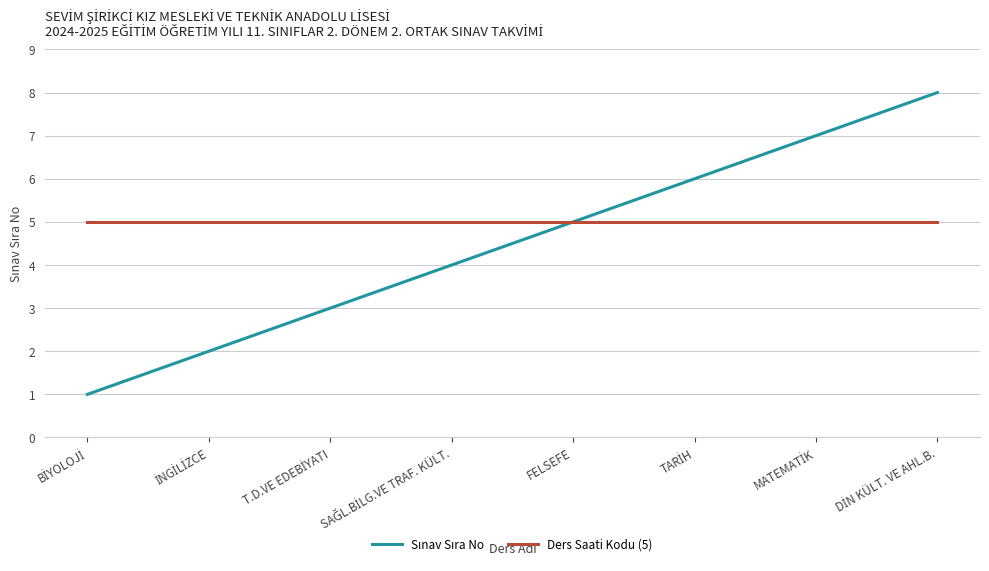

Which series has the largest total across all categories?

Ders Saati Kodu (5)